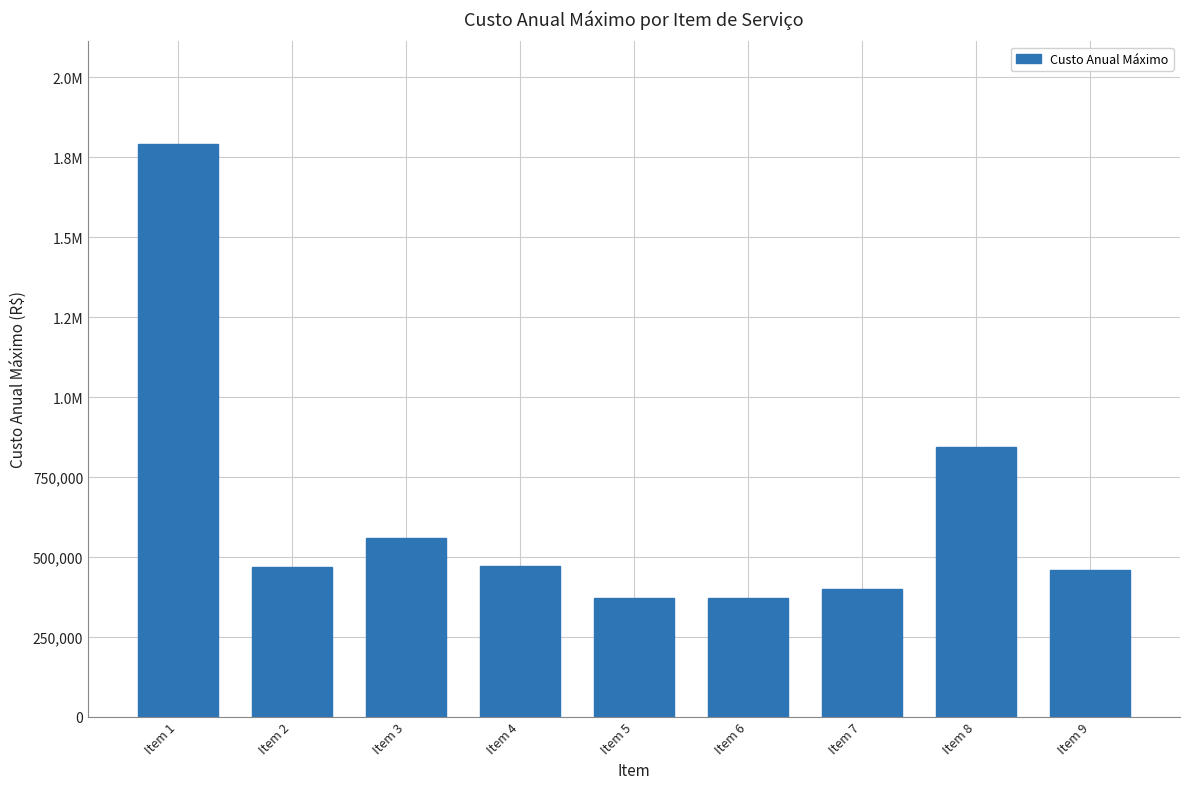

What is the change in value from Item 6 to Item 7?

+29042.6